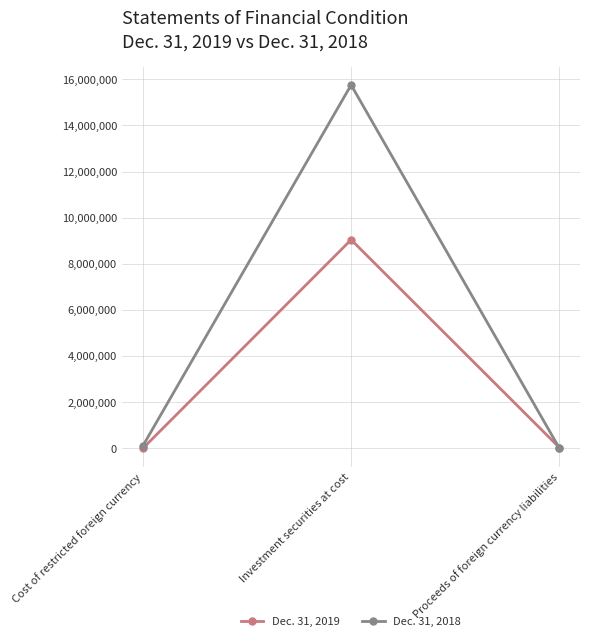

What is the difference between the maximum and minimum values in the Dec. 31, 2019 series?

9044907